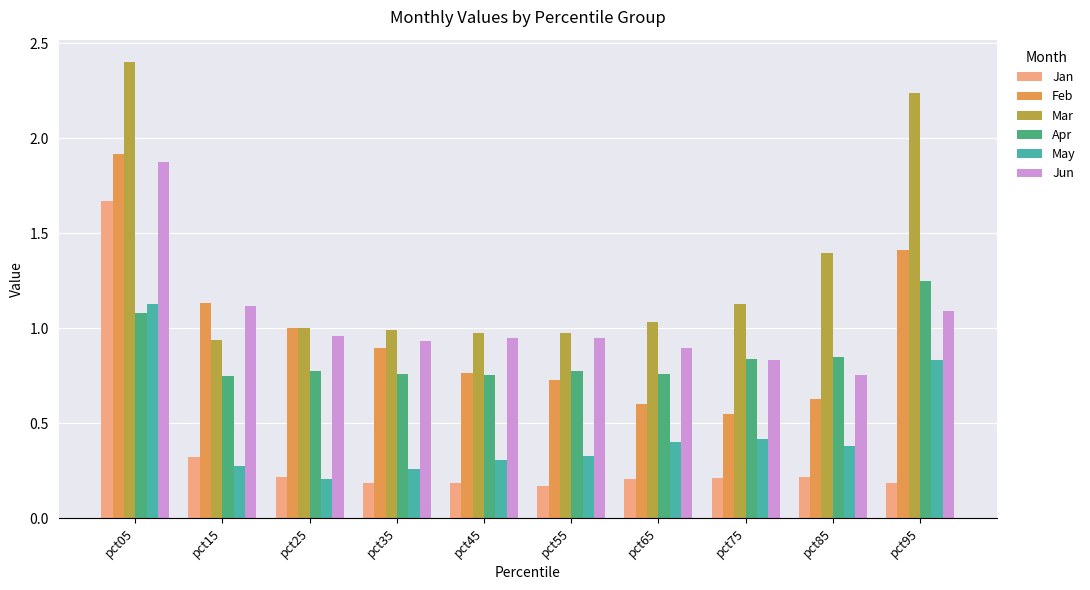

At which label does Mar reach its peak?

pct05